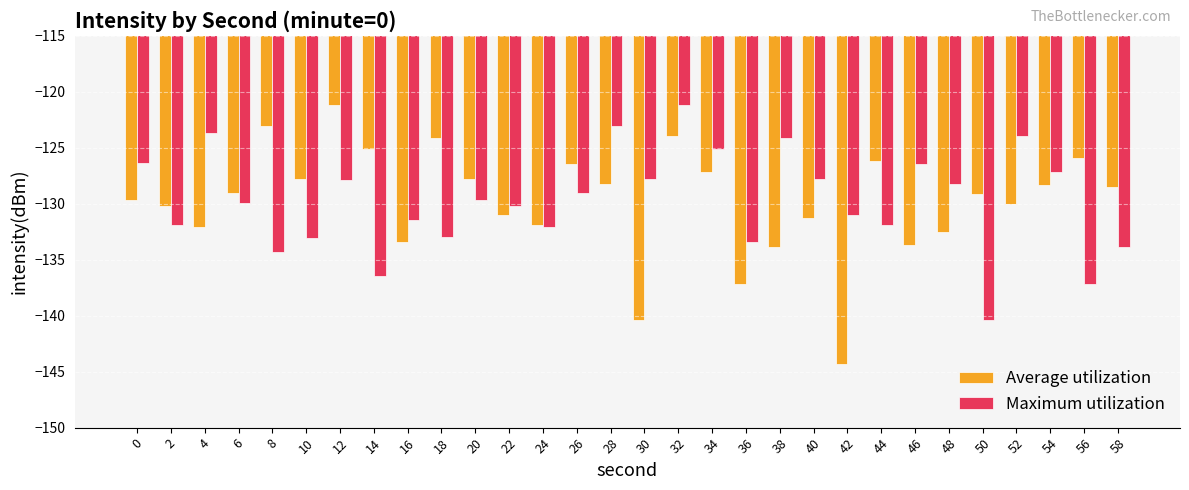

How many categories are shown in the chart?

30